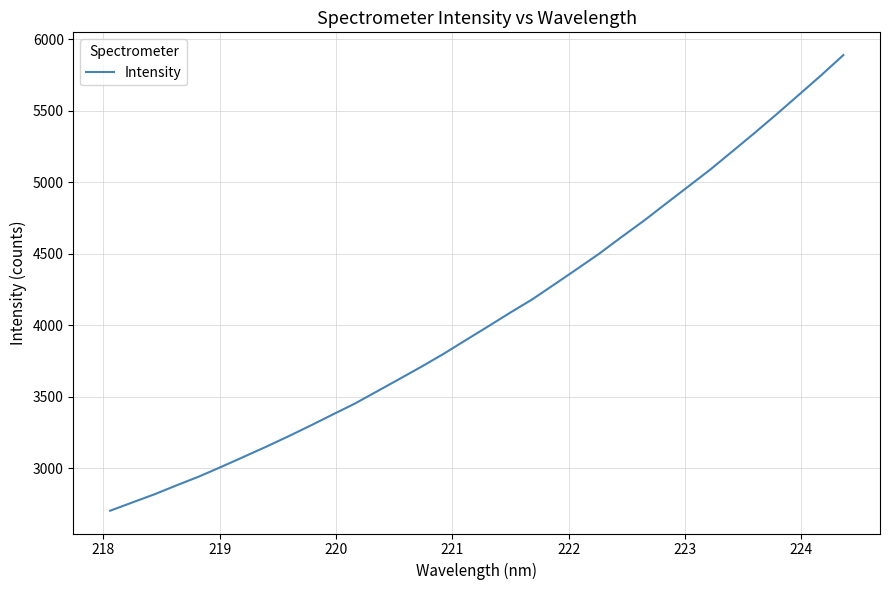

What is the average value?

4066.8